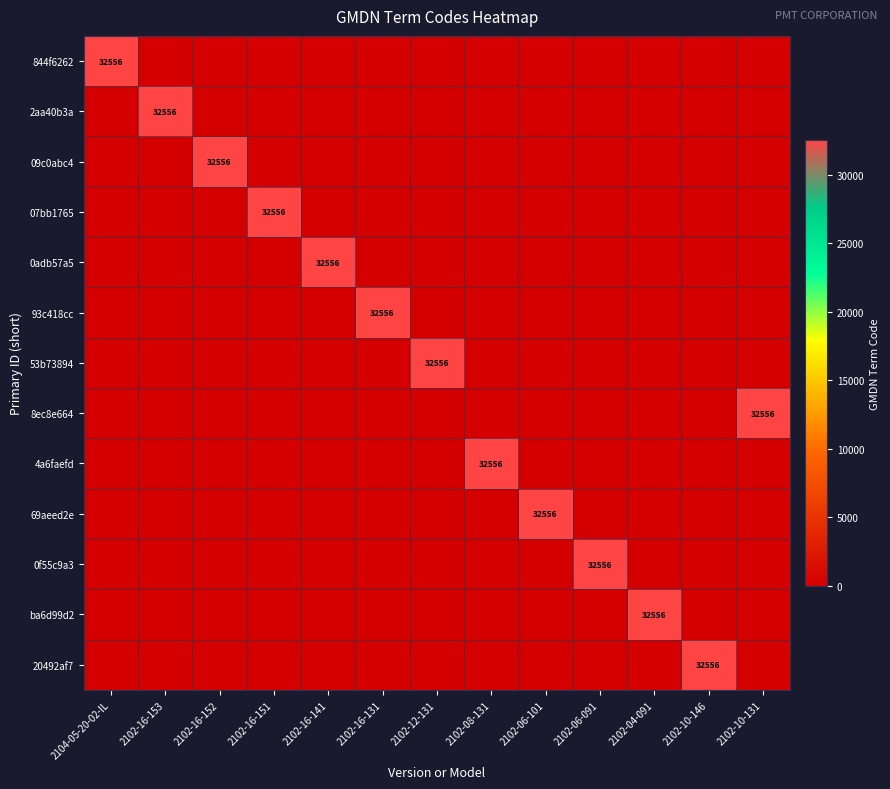

What is the difference between the maximum and minimum values in the 0f55c9a3 series?

32556